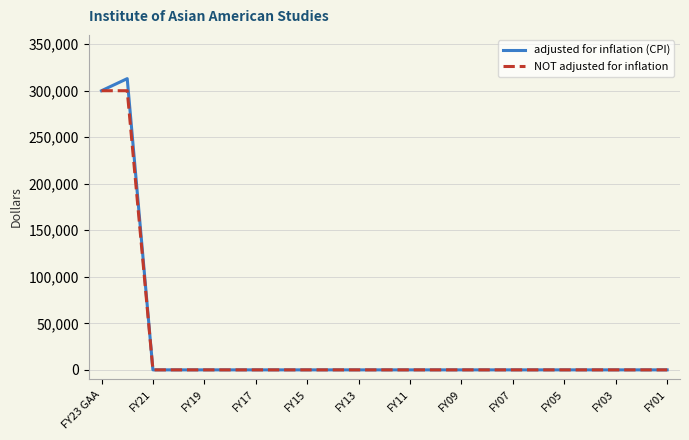

Reading left to right, list all the values displayed in this chart.

adjusted for inflation (CPI): 300000	312979	0	0	0	0	0	0	0	0	0	0	0	0	0	0	0	0	0	0	0	0	0
NOT adjusted for inflation: 300000	300000	0	0	0	0	0	0	0	0	0	0	0	0	0	0	0	0	0	0	0	0	0